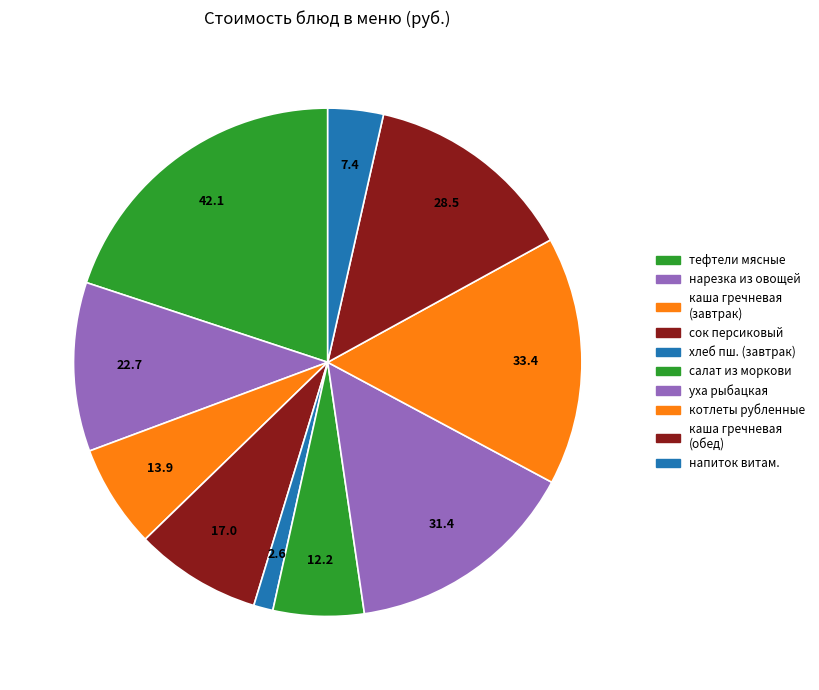

Which slice is the smallest?

хлеб пшеничный витаминизированный (завтрак)